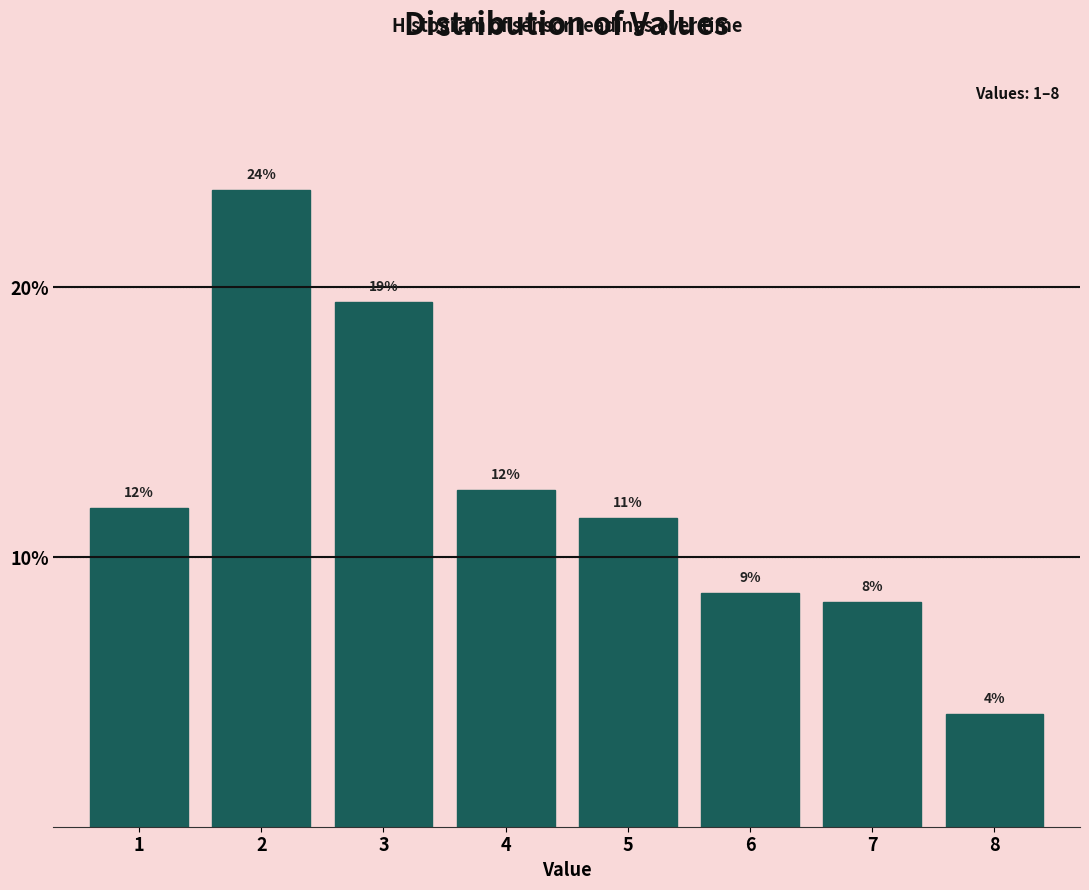

Does the chart contain any negative values?

No